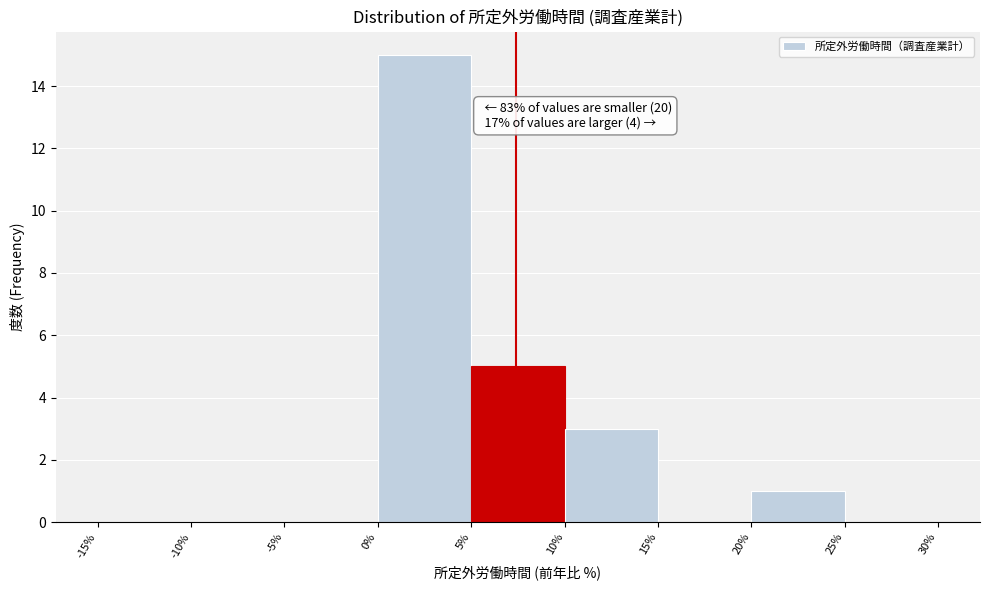

Over which range of the x-axis is the bar tallest?

0% to 5%